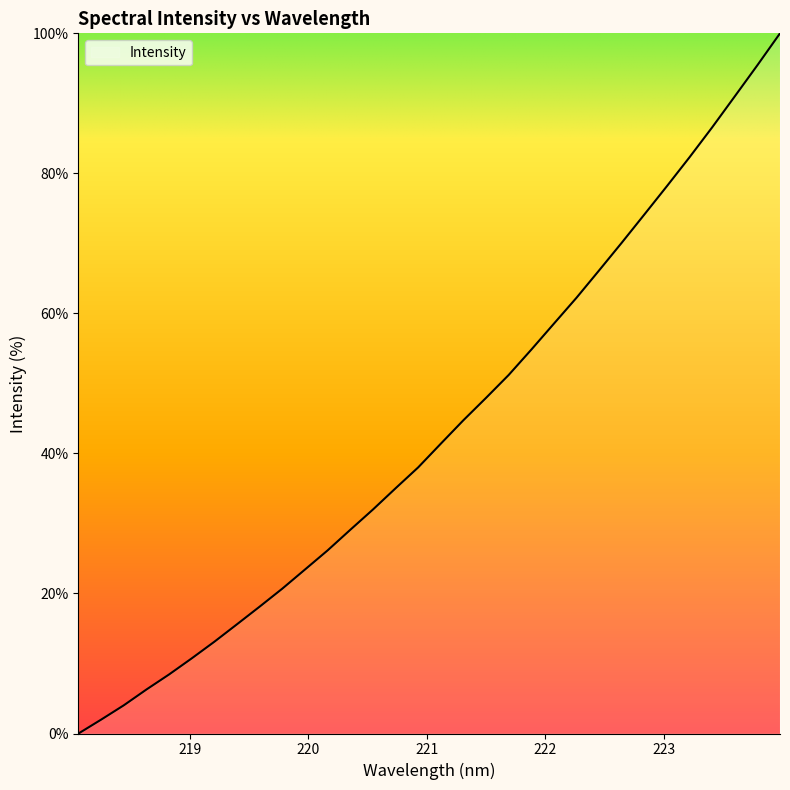

What is the difference between the maximum and minimum values?

100.0